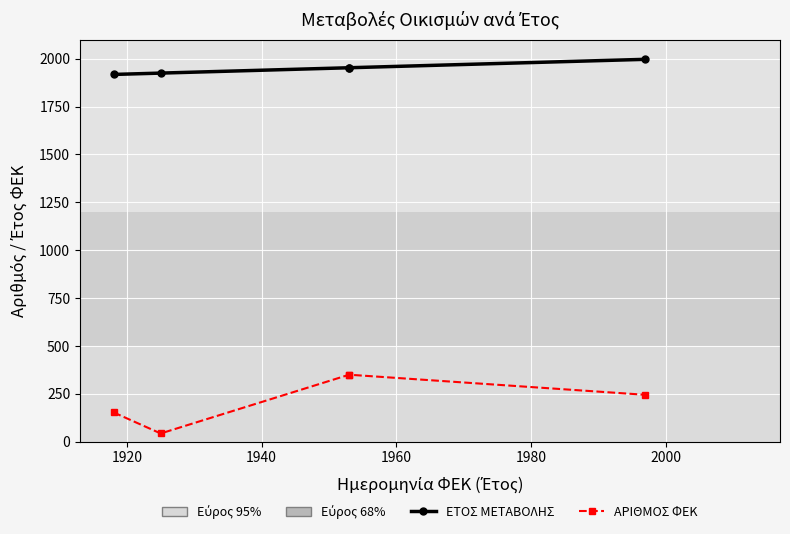

True or false: ΕΤΟΣ ΜΕΤΑΒΟΛΗΣ and ΑΡΙΘΜΟΣ ΦΕΚ intersect in this chart.

False